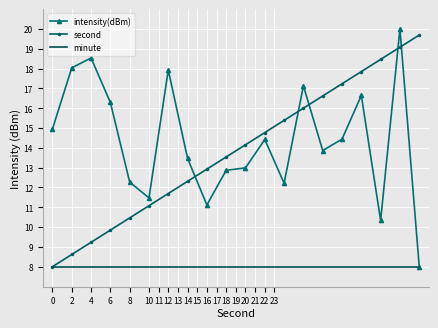

Reading left to right, transcribe all the data shown in this chart.

intensity(dBm): 14.9	18.0	18.5	16.3	12.3	11.5	17.9	13.5	11.1	12.9	13.0	14.4	12.2	17.1	13.9	14.4	16.6	10.3	20.0	8.0
second: 8.0	8.6	9.2	9.8	10.5	11.1	11.7	12.3	12.9	13.5	14.2	14.8	15.4	16.0	16.6	17.2	17.8	18.5	19.1	19.7
minute: 8.0	8.0	8.0	8.0	8.0	8.0	8.0	8.0	8.0	8.0	8.0	8.0	8.0	8.0	8.0	8.0	8.0	8.0	8.0	8.0